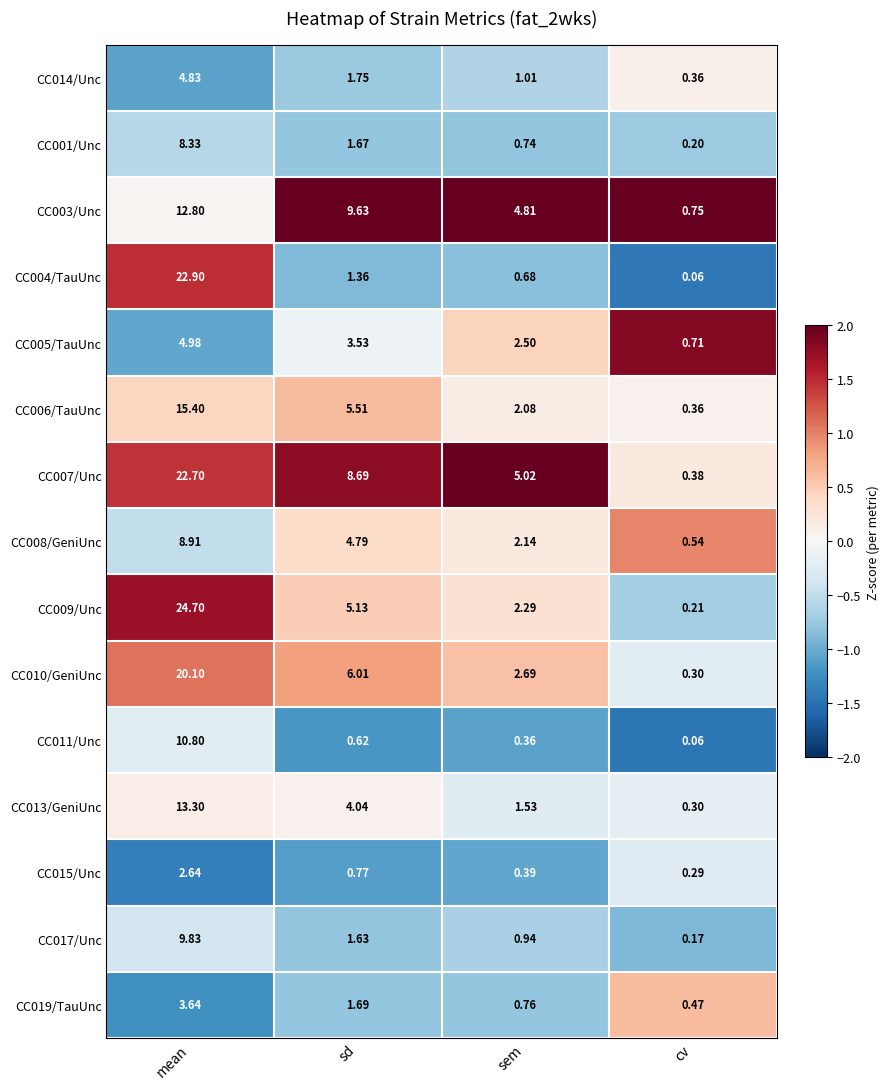

At which label does CC005/TauUnc reach its peak?

mean